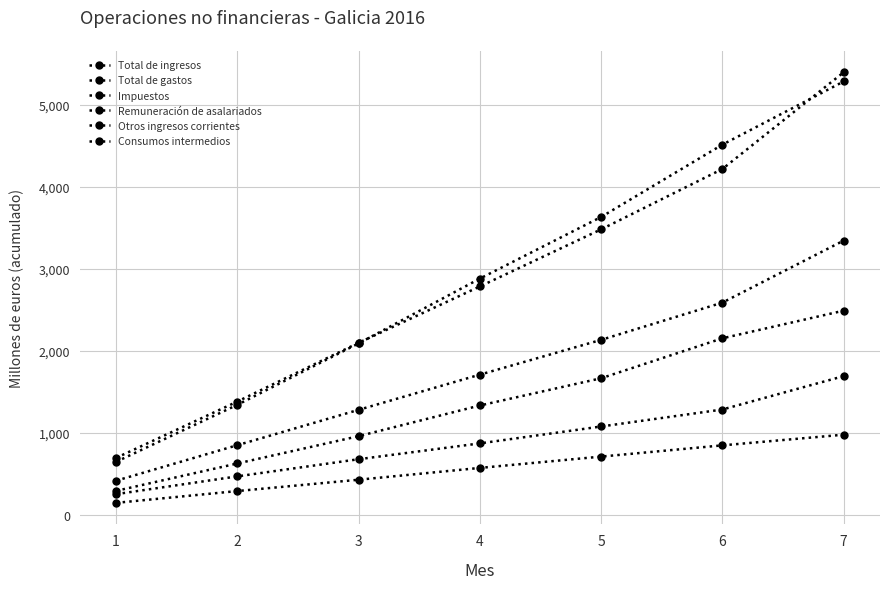

What is the value of the Remuneración de asalariados point at the 7th from the left?

2488